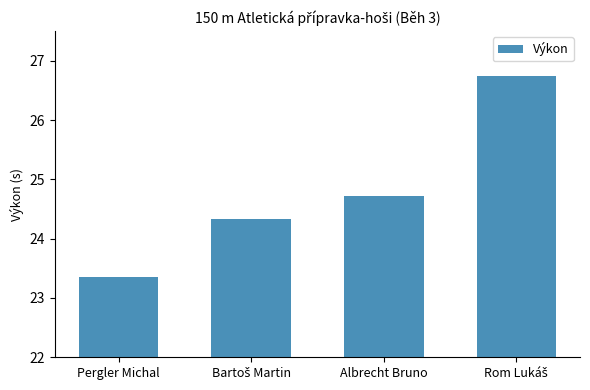

What is the label of the 1st bar from the left?

Pergler Michal